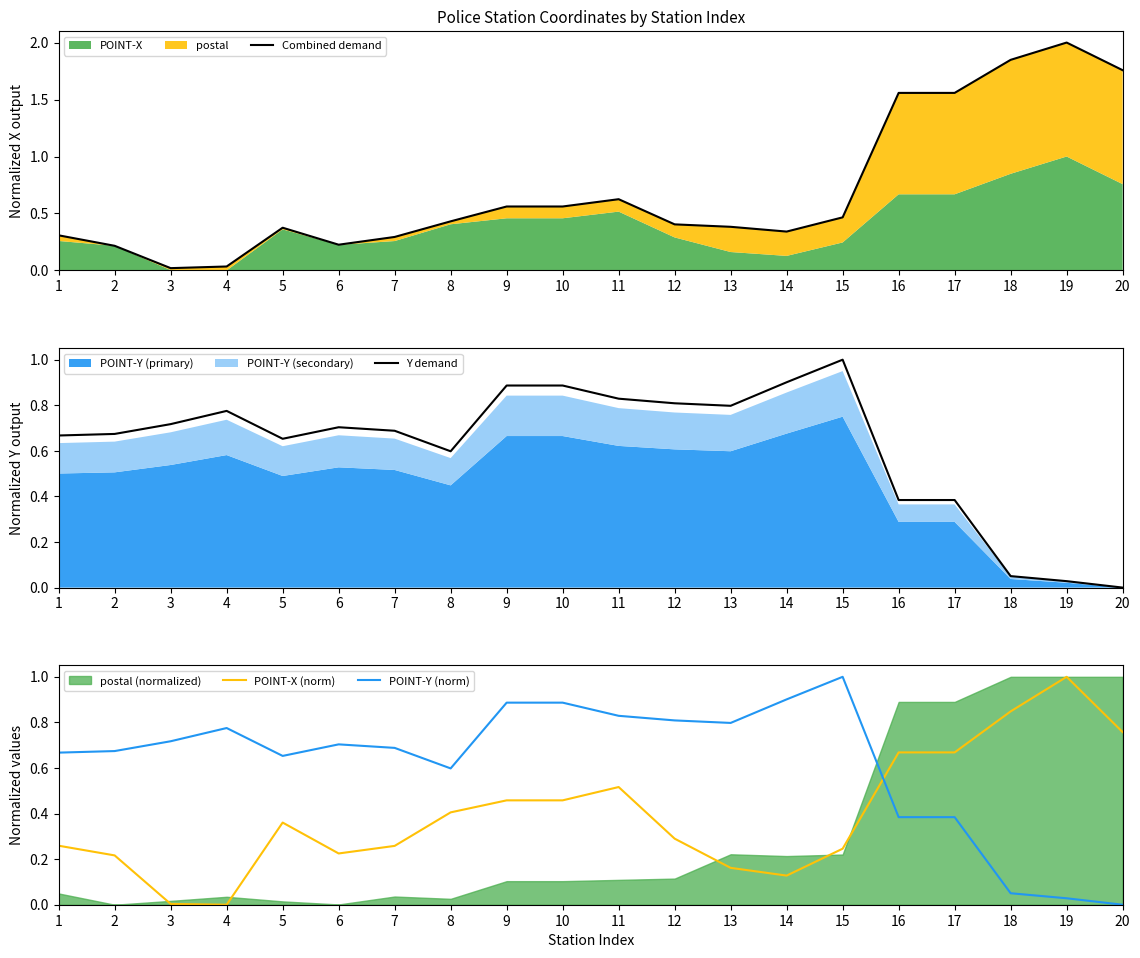

What is the value of the Combined demand point at the 20th from the left?

1.8